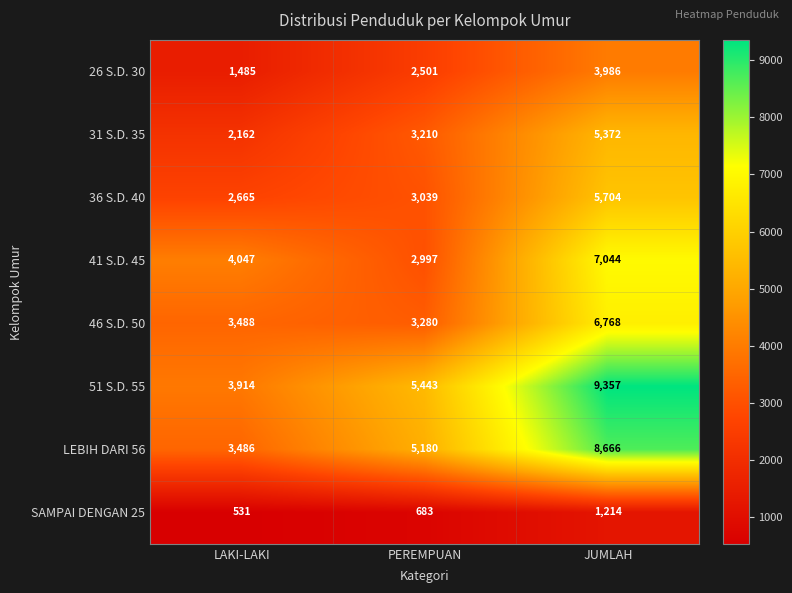

True or false: 51 S.D. 55 has a value of 9357 at JUMLAH.

True